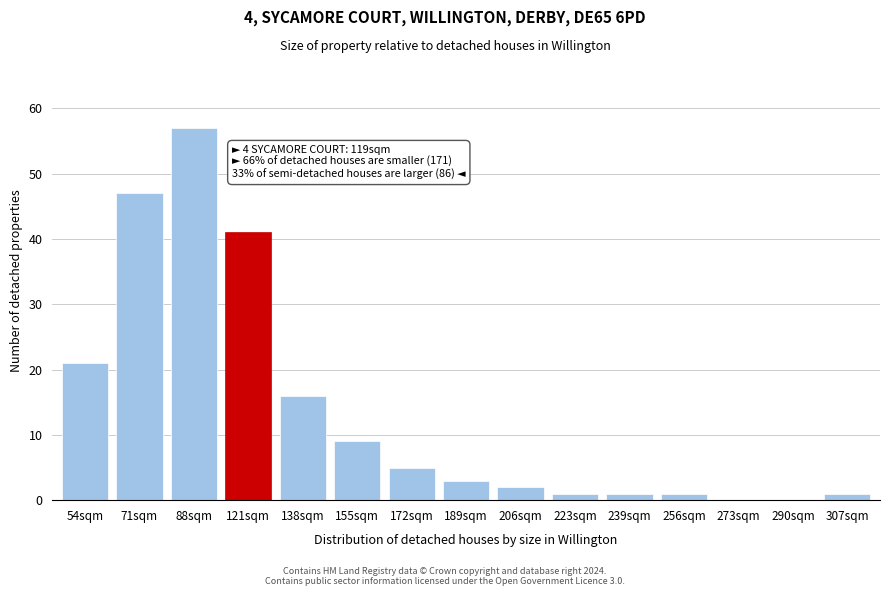

Reading left to right, transcribe all the data shown in this chart.

54sqm=21	71sqm=47	88sqm=57	121sqm=41	138sqm=16	155sqm=9	172sqm=5	189sqm=3	206sqm=2	223sqm=1	239sqm=1	256sqm=1	273sqm=0	290sqm=0	307sqm=1